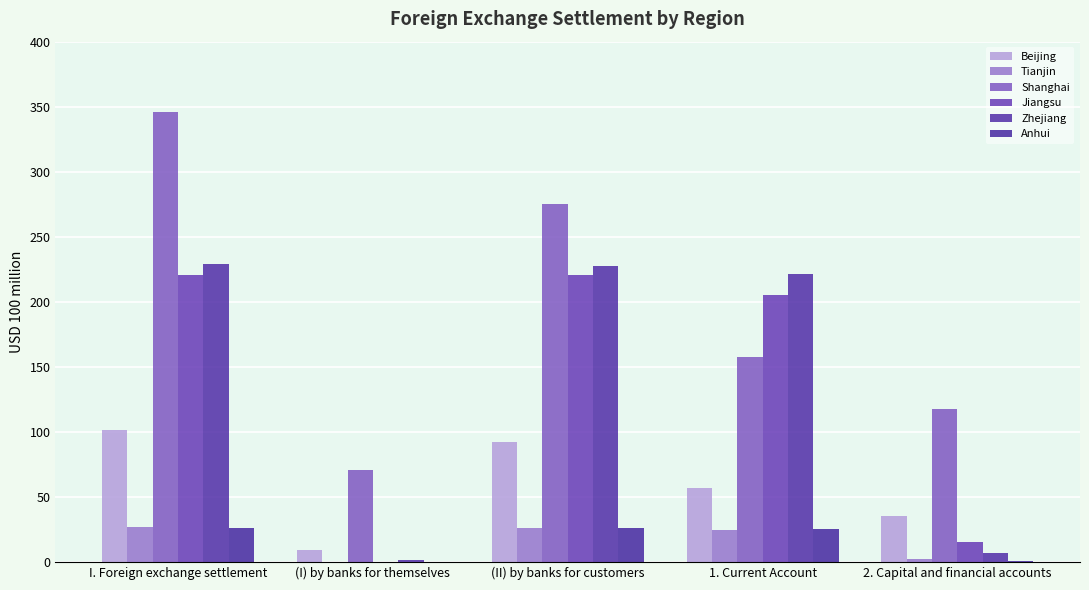

Does the chart contain stacked bars?

No